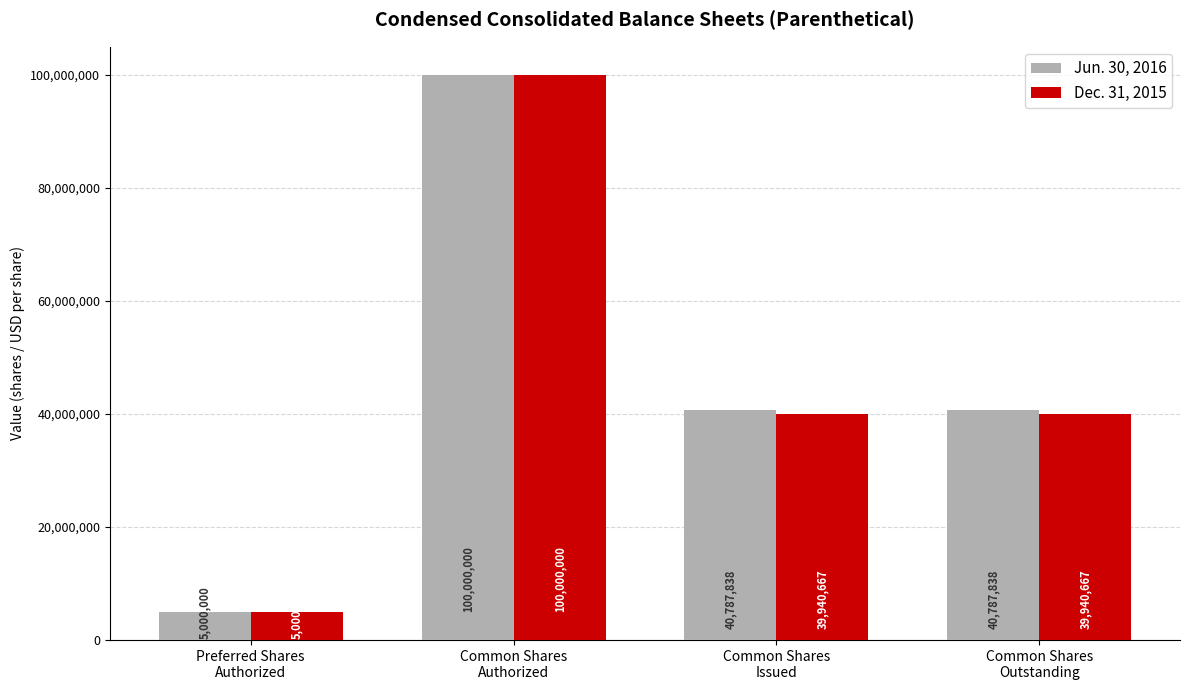

How many groups of bars are there?

4